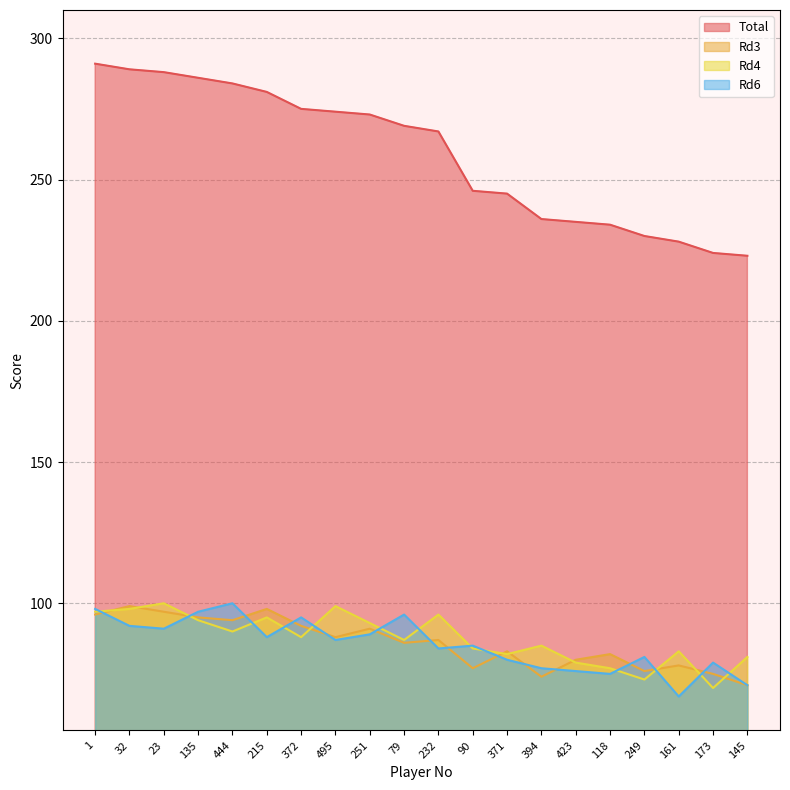

At how many categories does at least one series exceed 149?

20